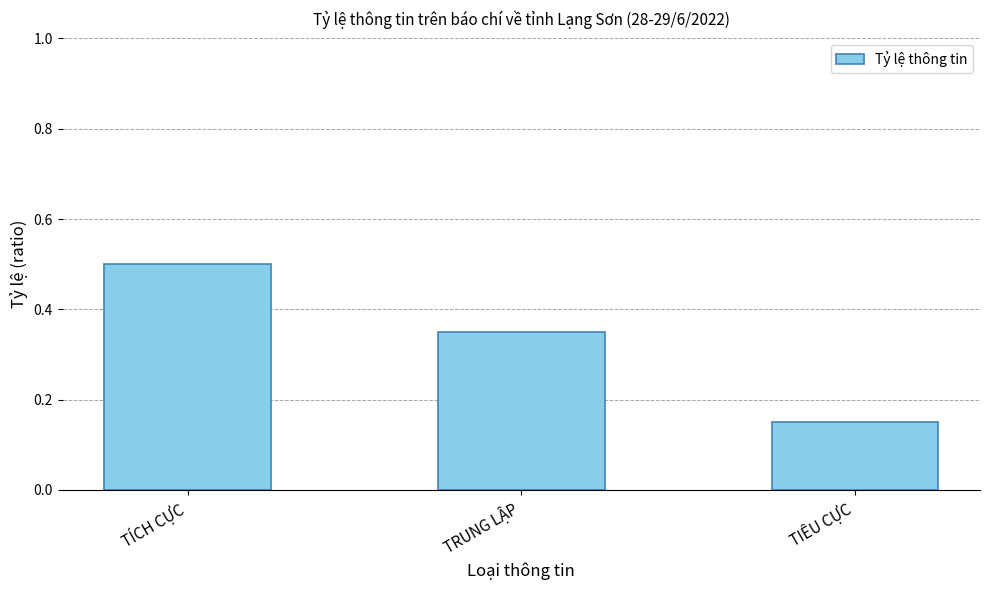

Where is the data nearest to the value 0?

TIÊU CỰC